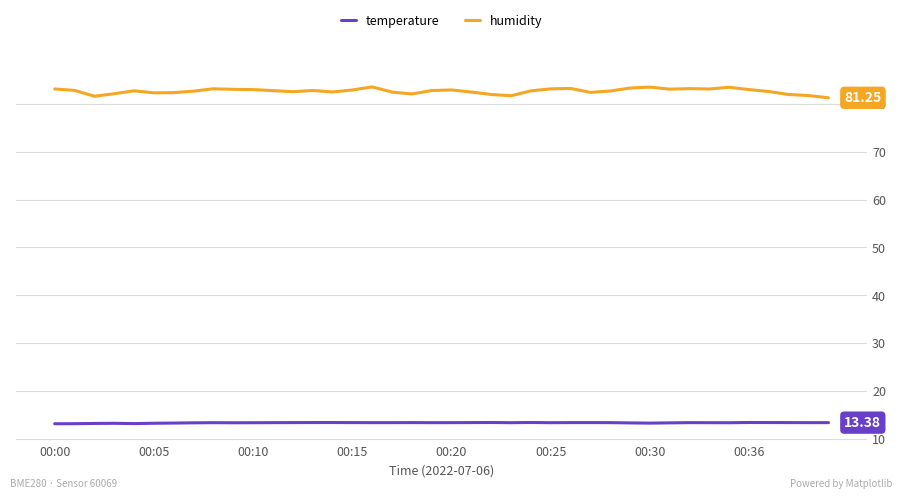

True or false: humidity and temperature intersect in this chart.

False